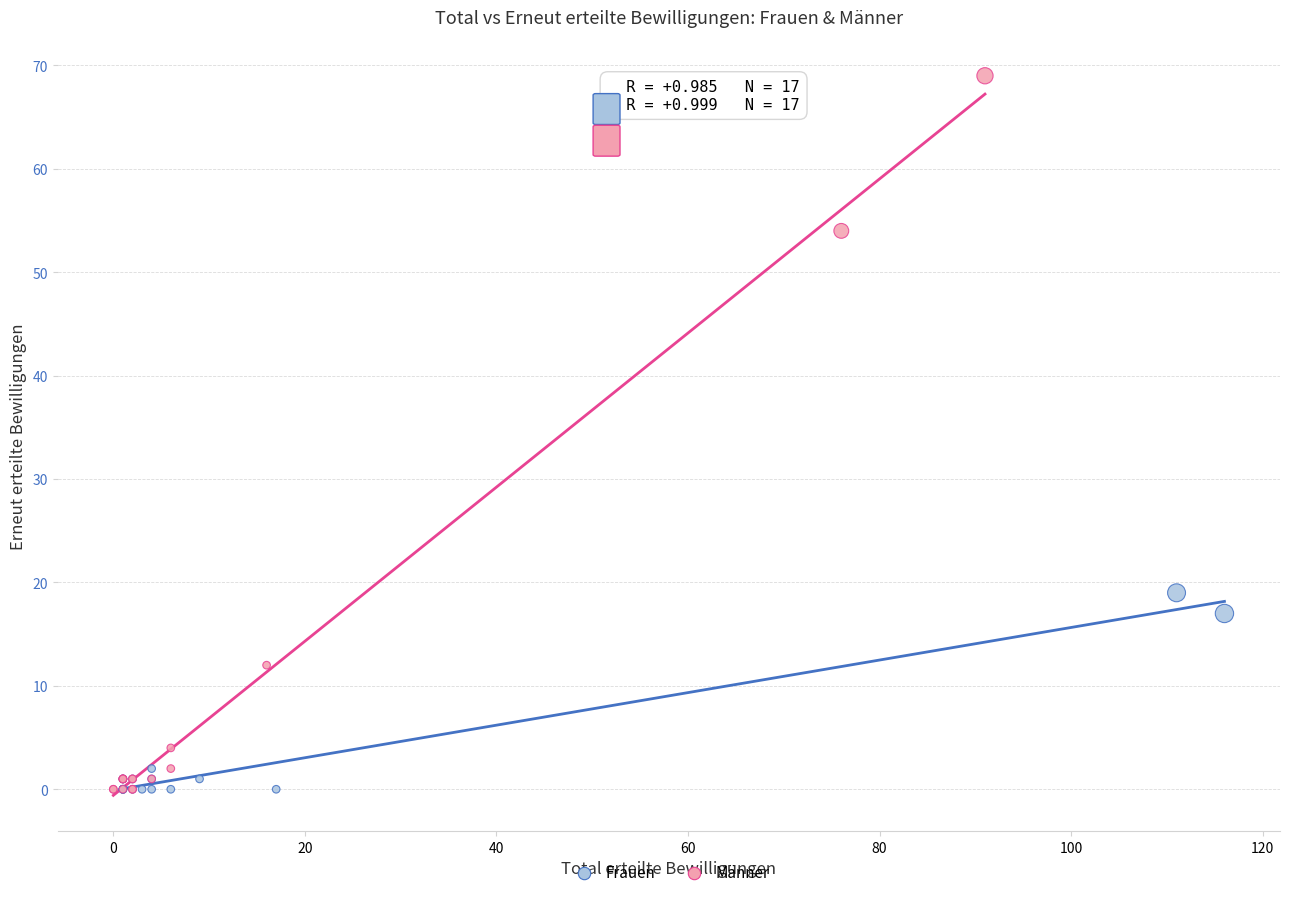

Which series has the widest spread of Y values?

Männer